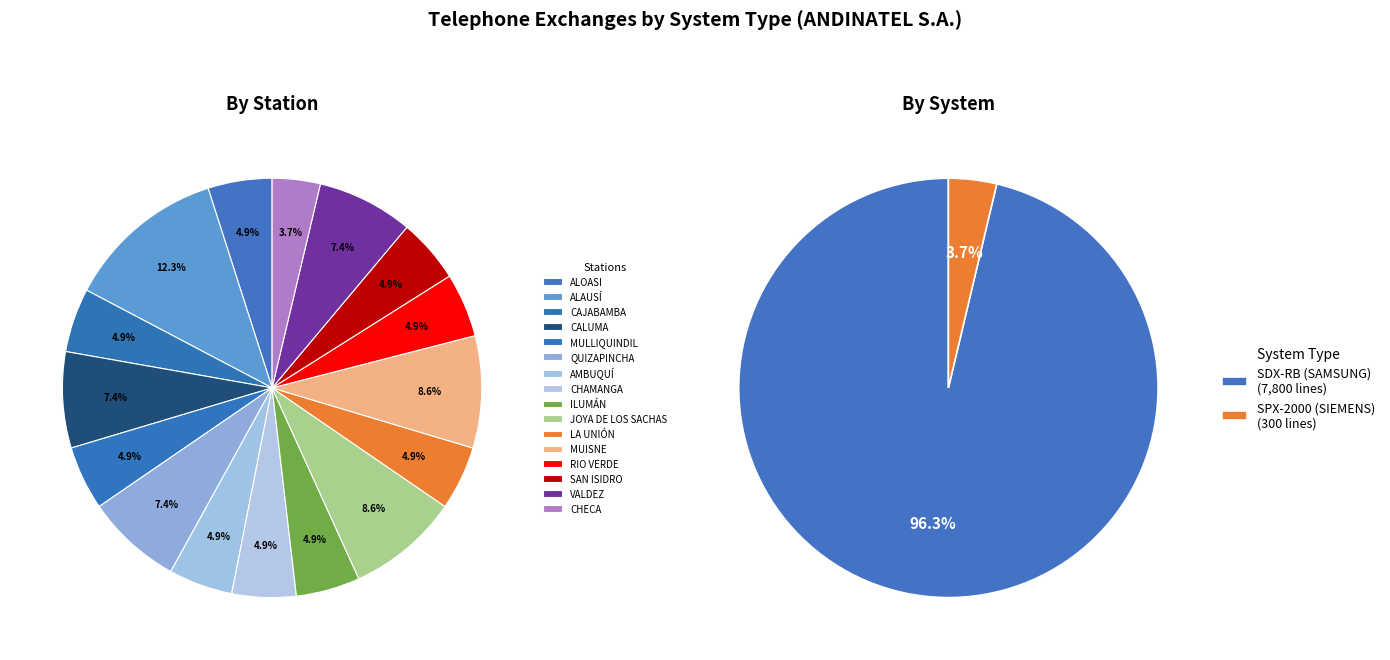

What percentage is NOT represented by SDX-RB (SAMSUNG)?

3.7%